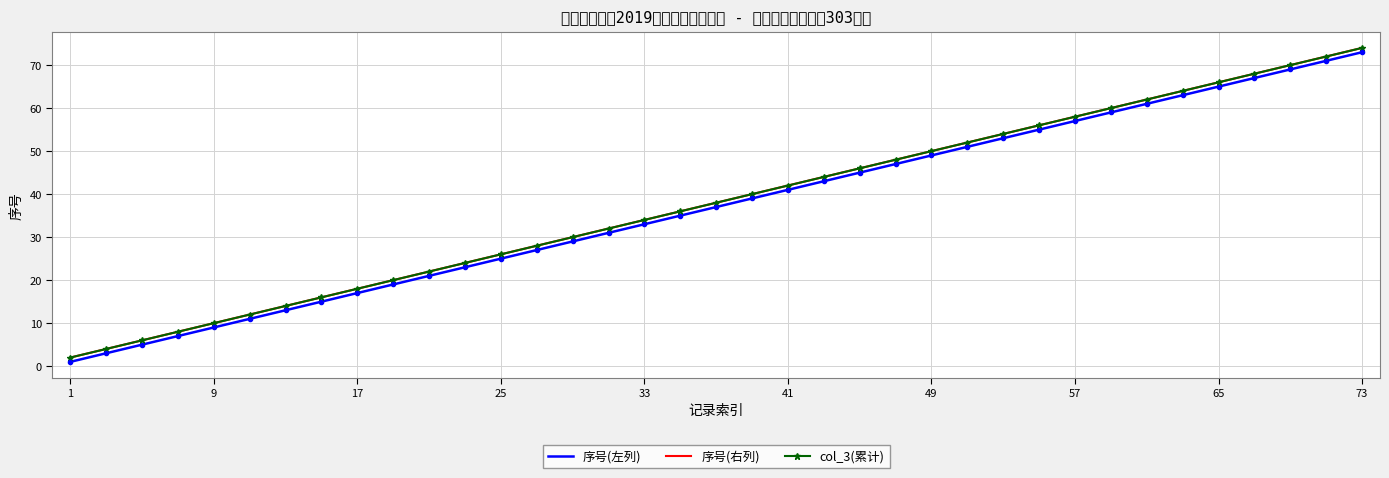

What is the value of the 序号(左列) point at the 25th from the left?

49